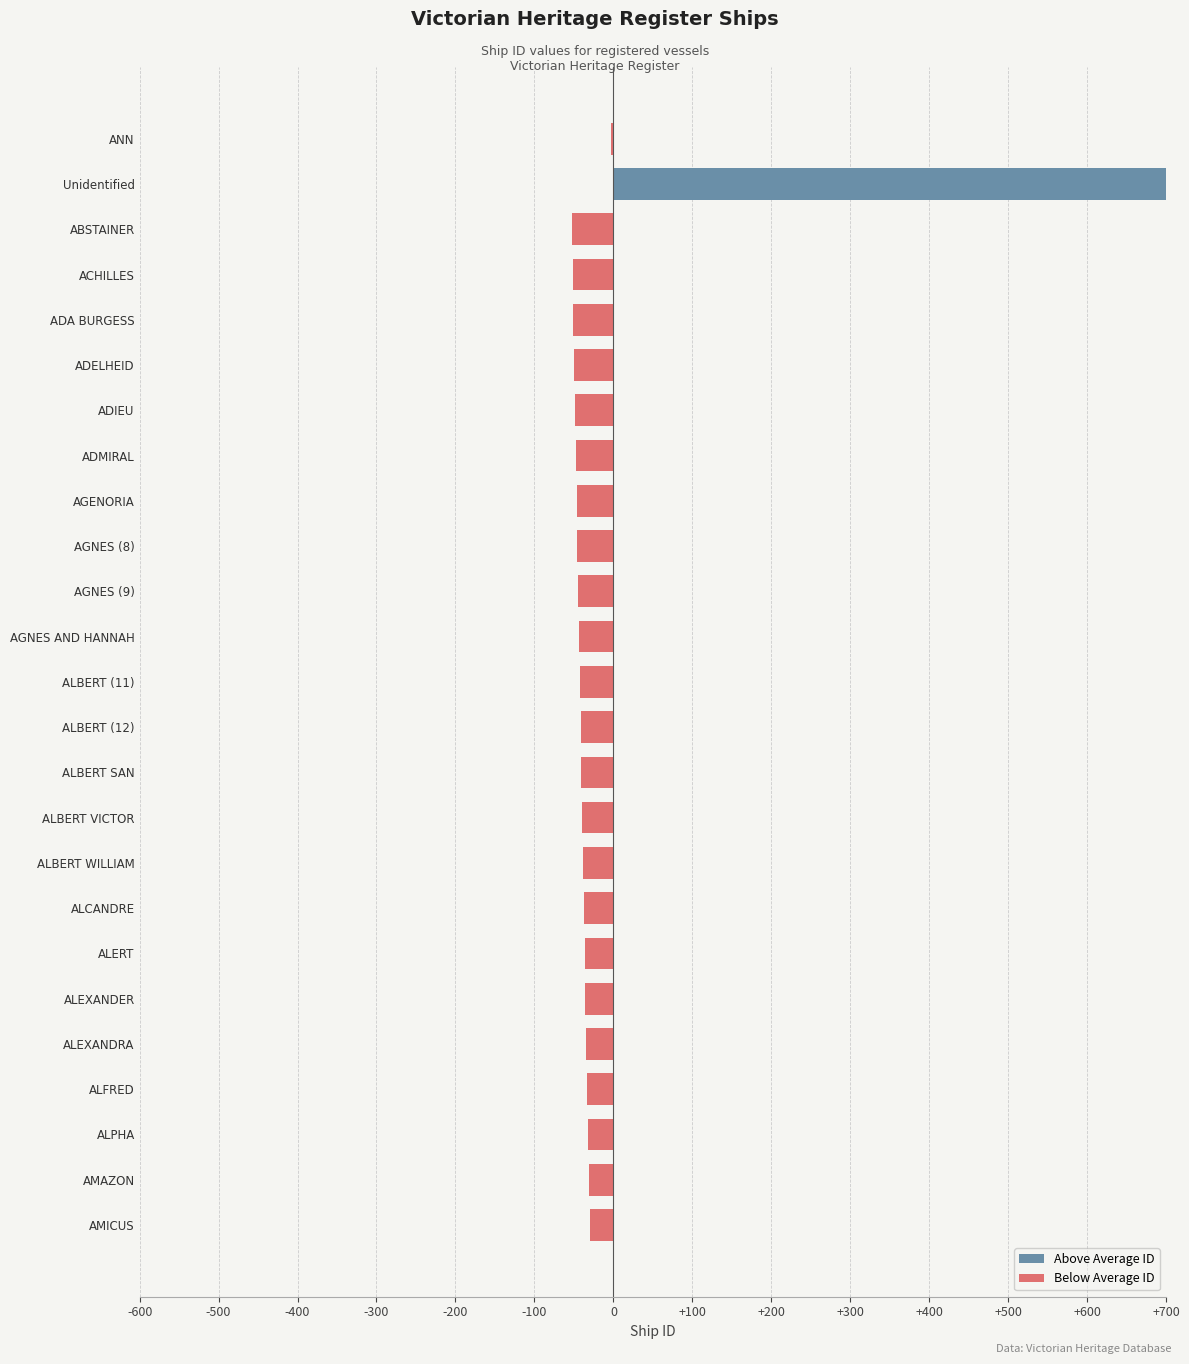

Is it true that Below Average ID equals 32.2 at Unidentified?

False